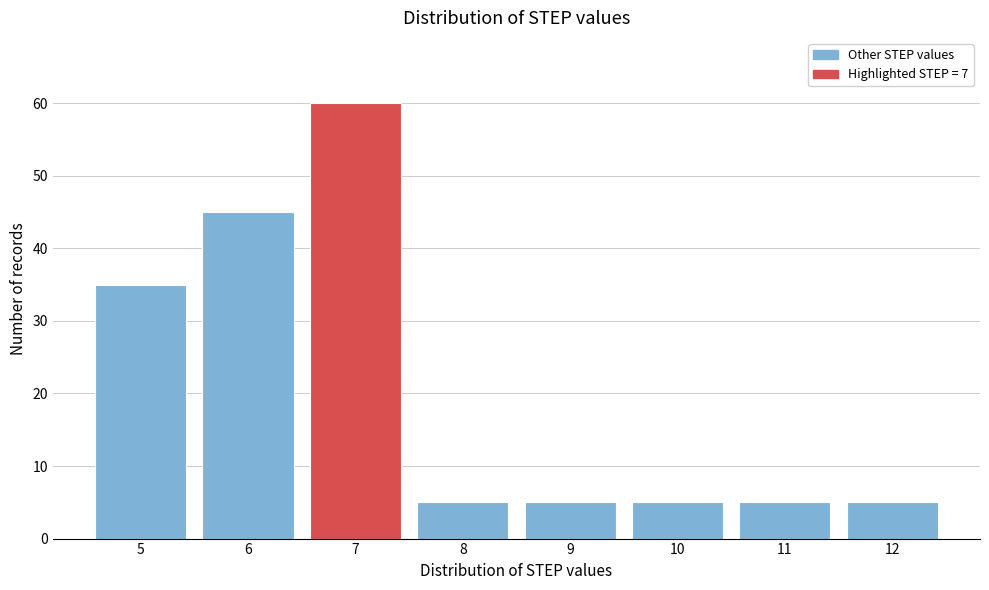

Reading left to right, list every bar in this chart as the range it spans on the x-axis followed by its height. The values are not printed on the chart, so give them approximately, as read against the axis.

4.5 to 5.5: 35
5.5 to 6.5: 45
6.5 to 7.5: 60
7.5 to 8.5: 5
8.5 to 9.5: 5
9.5 to 10.5: 5
10.5 to 11.5: 5
11.5 to 12.5: 5